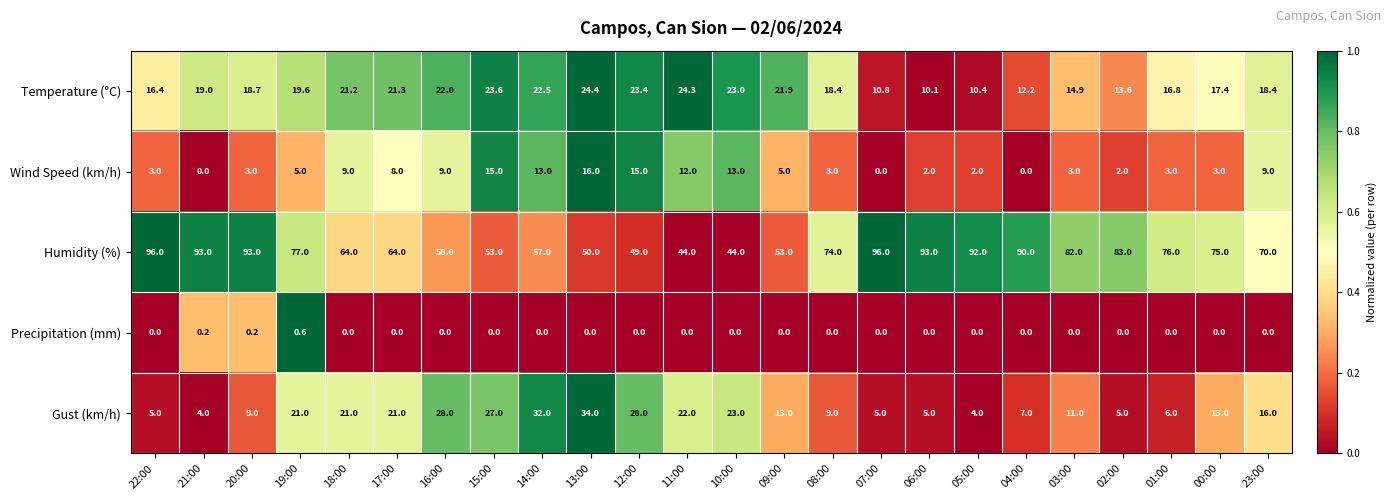

The Humidity (%) series shows 47.6 at 08:00. True or false?

False